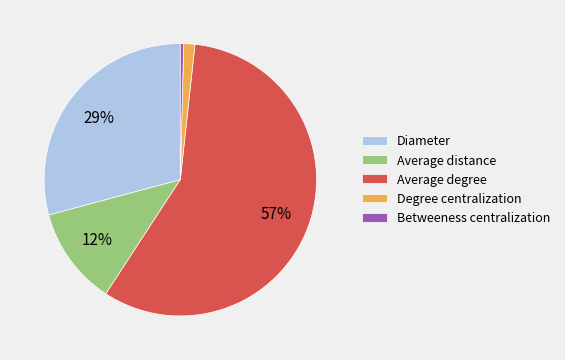

To the nearest percent, what is the combined percentage of Average degree and Betweeness centralization?

58%